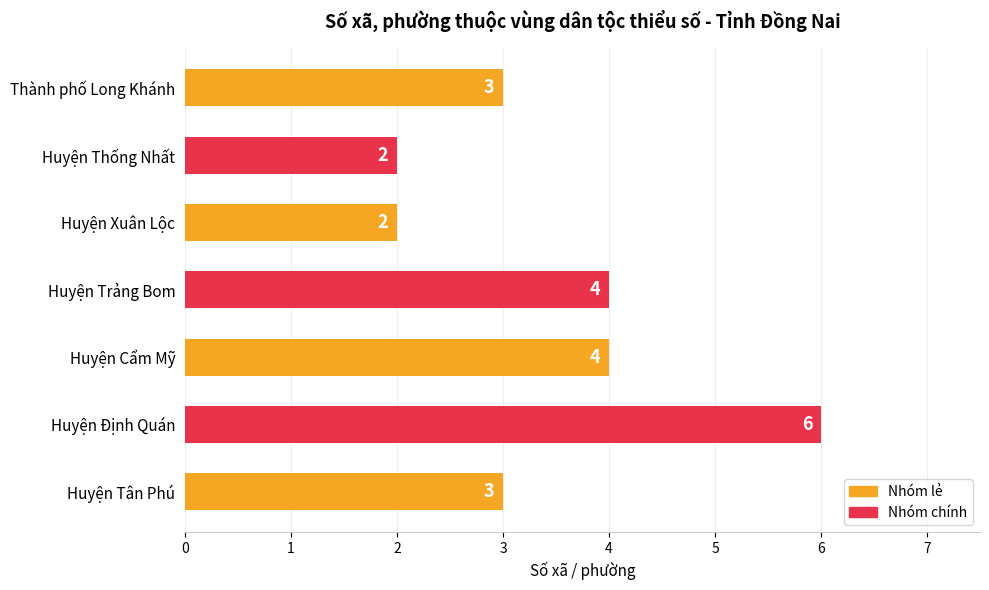

What is the ratio of the value at Huyện Định Quán to the value at Huyện Thống Nhất?

3.0